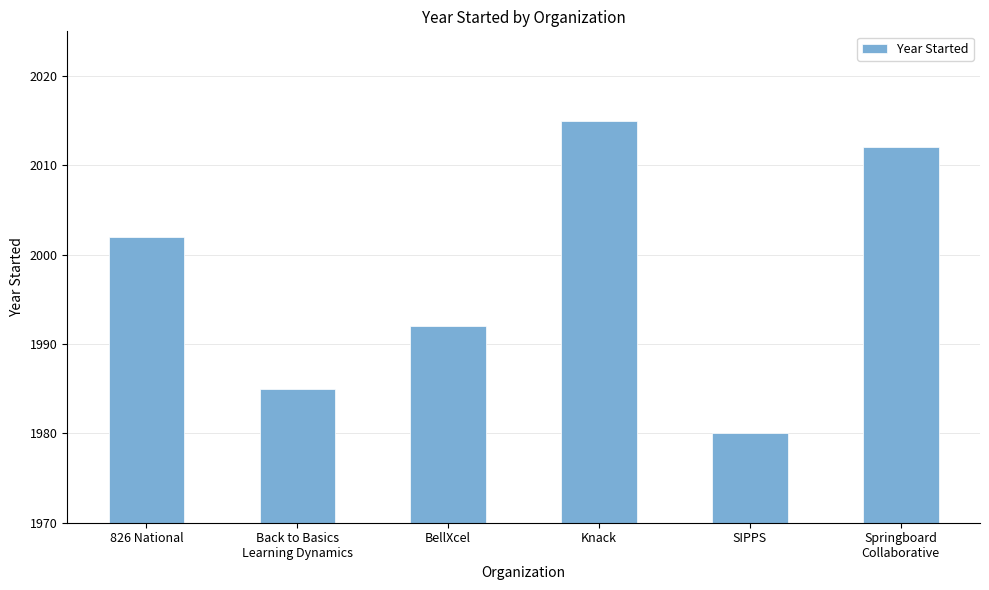

Between 826 National and Knack, which is larger?

Knack